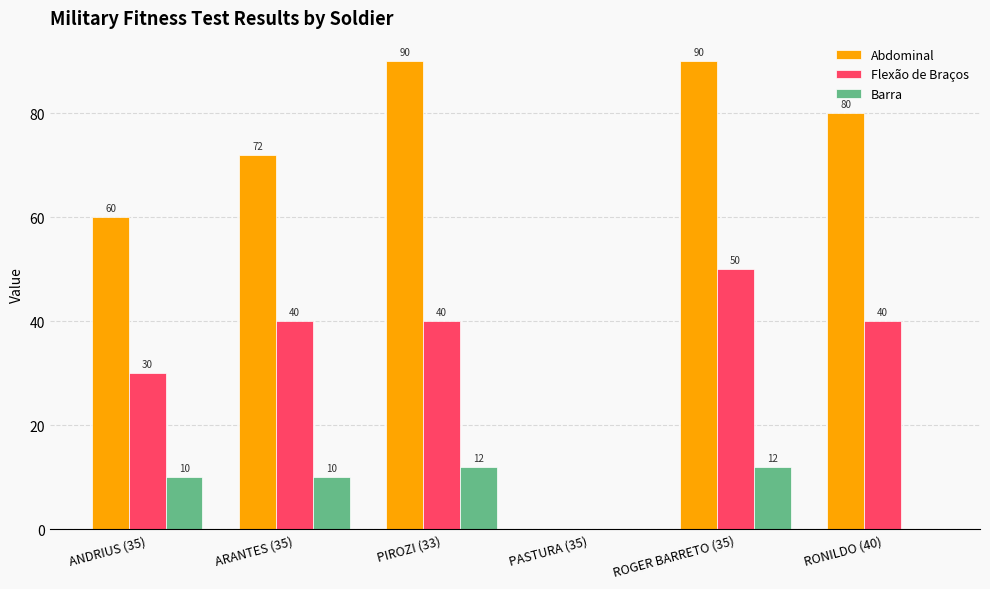

How many data points does each series have?

6